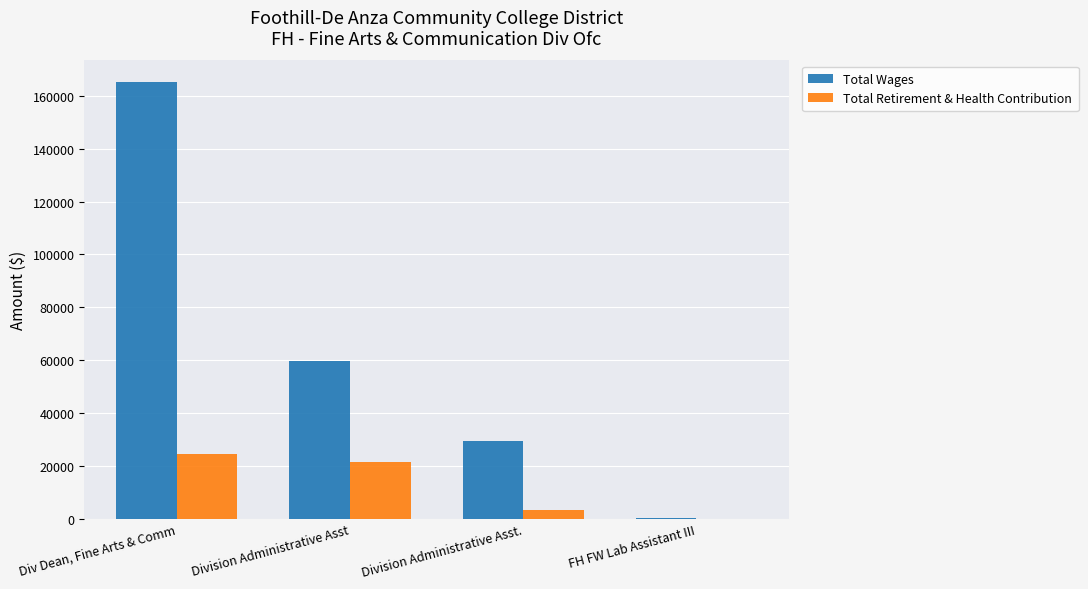

Count the number of data series in this chart.

2